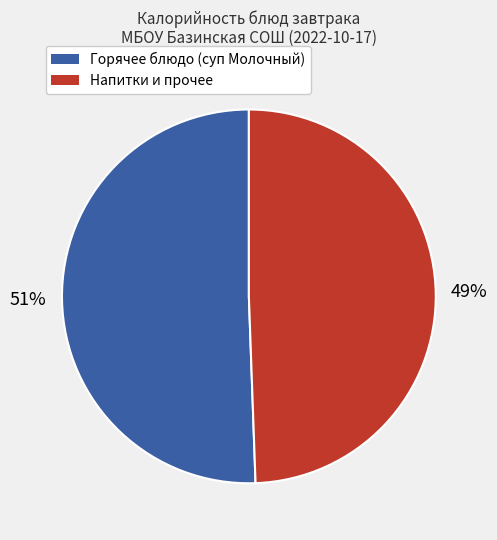

Is there any slice that represents more than half of the pie?

Yes